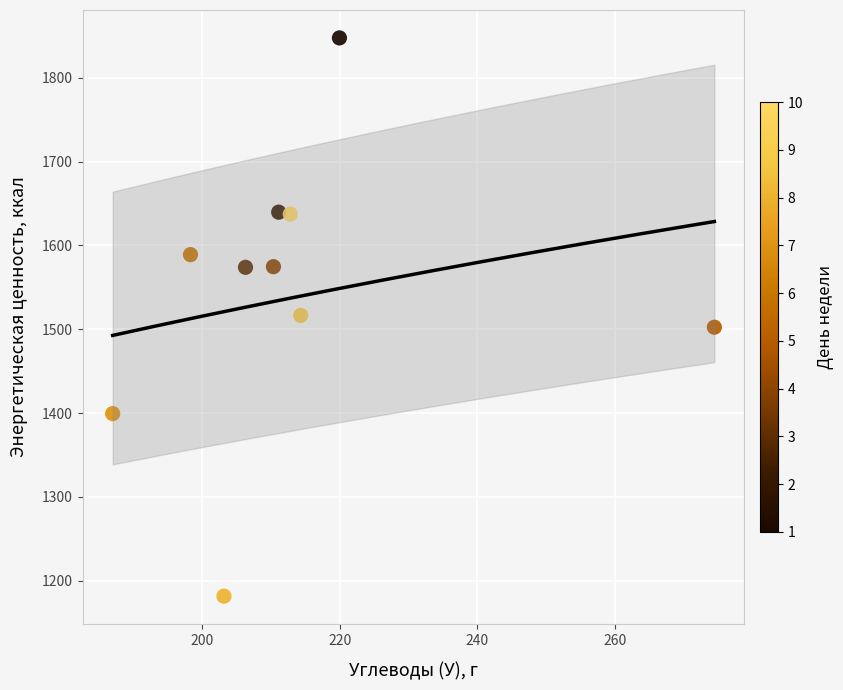

What is the range of X values (max minus min)?

87.4